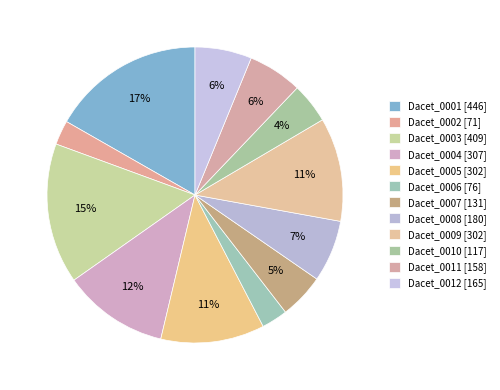

Rank the categories by value from highest to lowest.

Dacet_0001, Dacet_0003, Dacet_0004, Dacet_0005, Dacet_0009, Dacet_0008, Dacet_0012, Dacet_0011, Dacet_0007, Dacet_0010, Dacet_0006, Dacet_0002